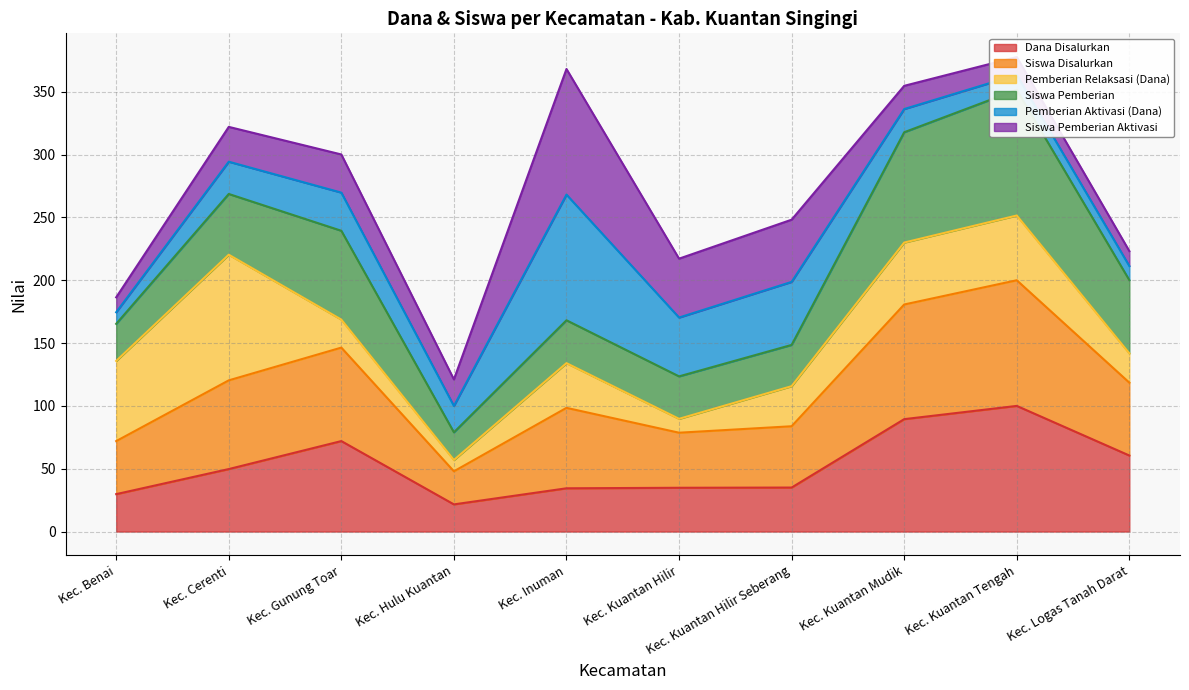

True or false: Dana Disalurkan has a value of 21.6 at Kec. Hulu Kuantan.

True